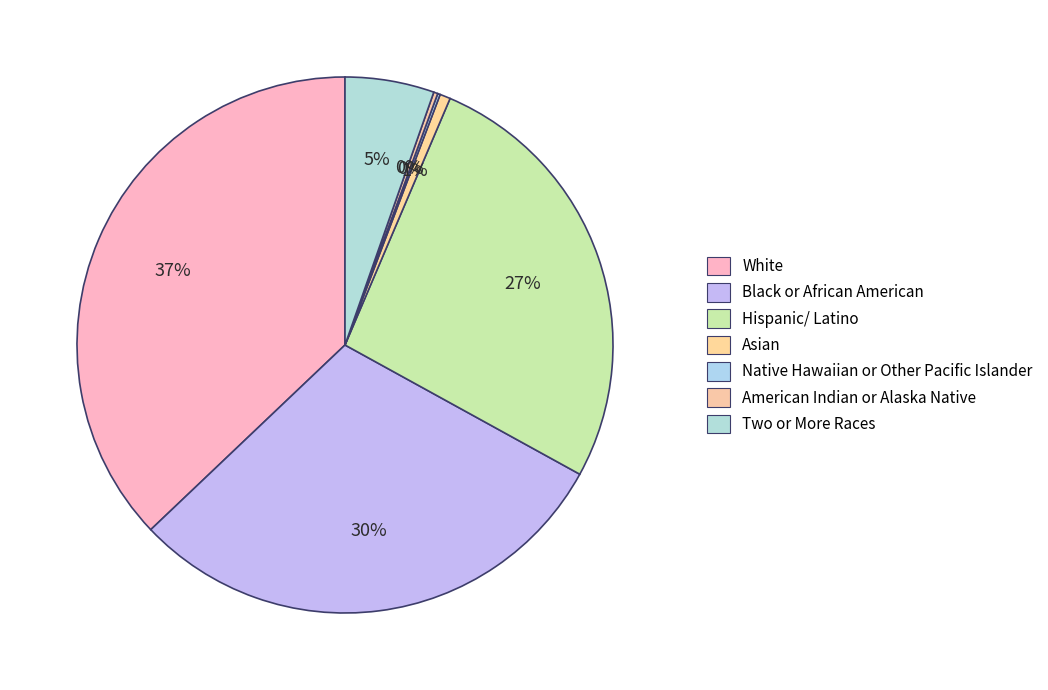

Is there any slice that represents more than half of the pie?

No